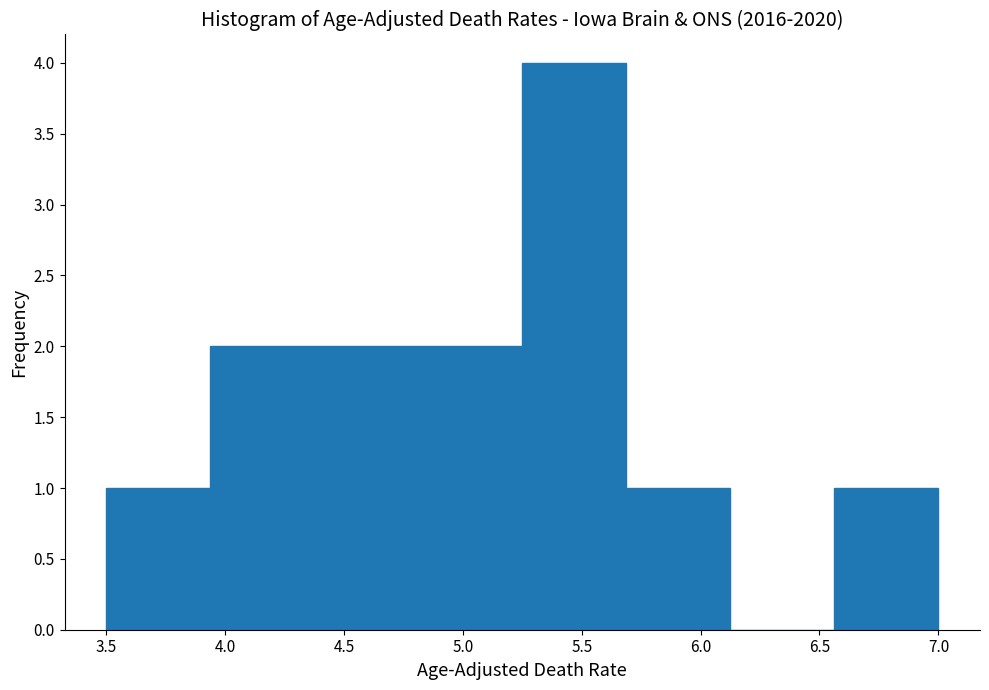

Reading left to right, list every bar in this chart as the range it spans on the x-axis followed by its height. Neither the bar edges nor the heights are printed on the chart, so give them approximately, as read against the axes.

3.50 to 3.95: 1
3.95 to 4.40: 2
4.40 to 4.80: 2
4.80 to 5.25: 2
5.25 to 5.70: 4
5.70 to 6.15: 1
6.15 to 6.55: 0
6.55 to 7.00: 1